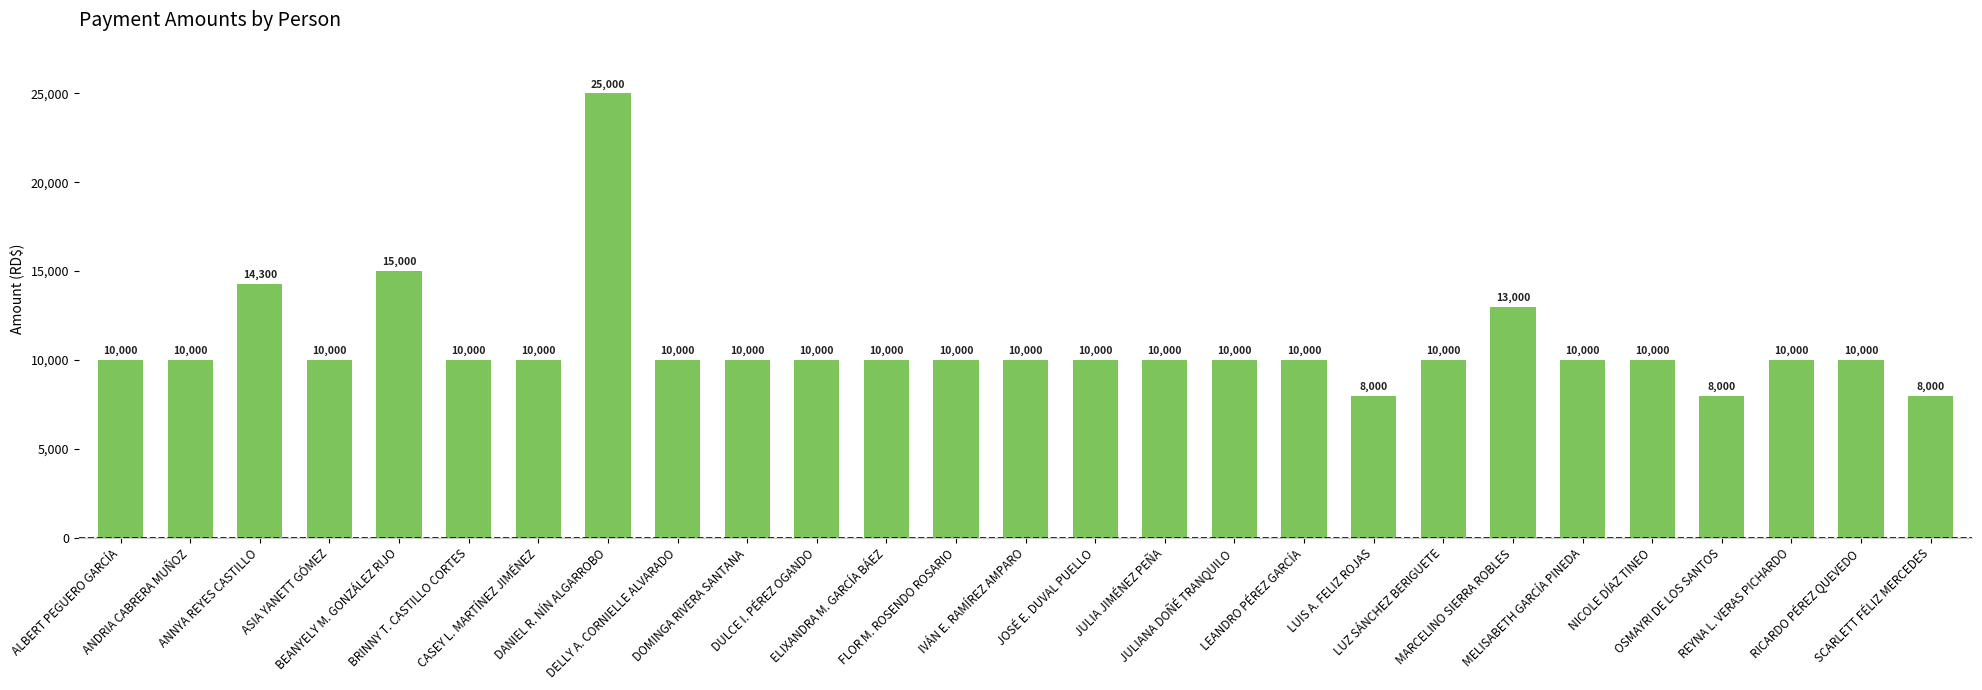

Reading left to right, transcribe all the data shown in this chart.

10000	10000	14300	10000	15000	10000	10000	25000	10000	10000	10000	10000	10000	10000	10000	10000	10000	10000	8000	10000	13000	10000	10000	8000	10000	10000	8000